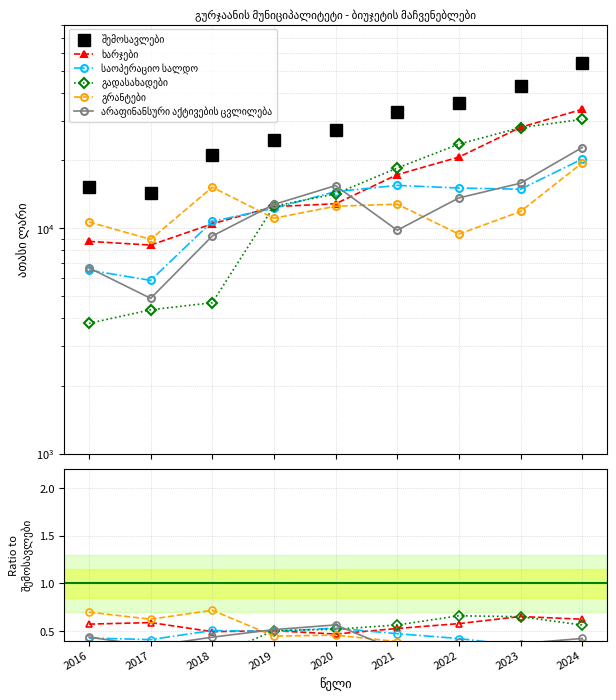

What are all the series names shown in the legend?

შემოსავლები, ხარჯები, საოპერაციო სალდო, გადასახადები, გრანტები, არაფინანსური აქტივების ცვლილება